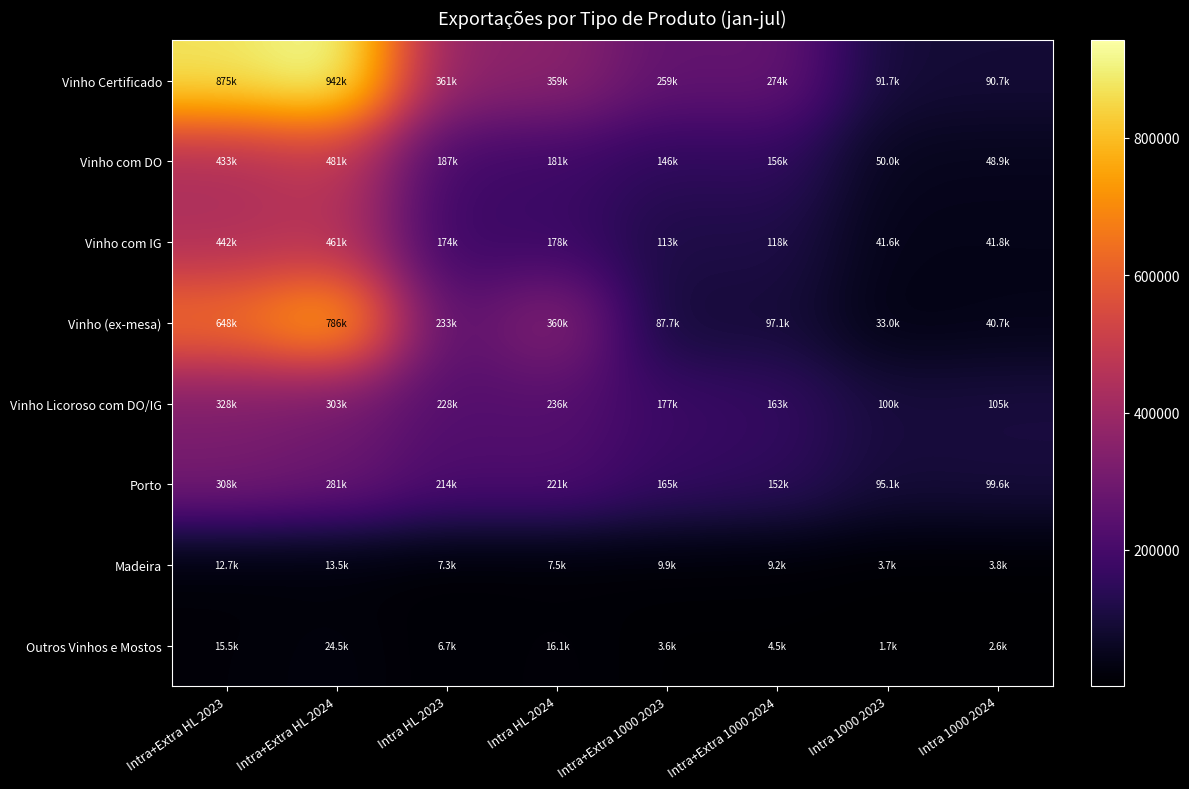

Which series has the widest spread of values?

Vinho Certificado